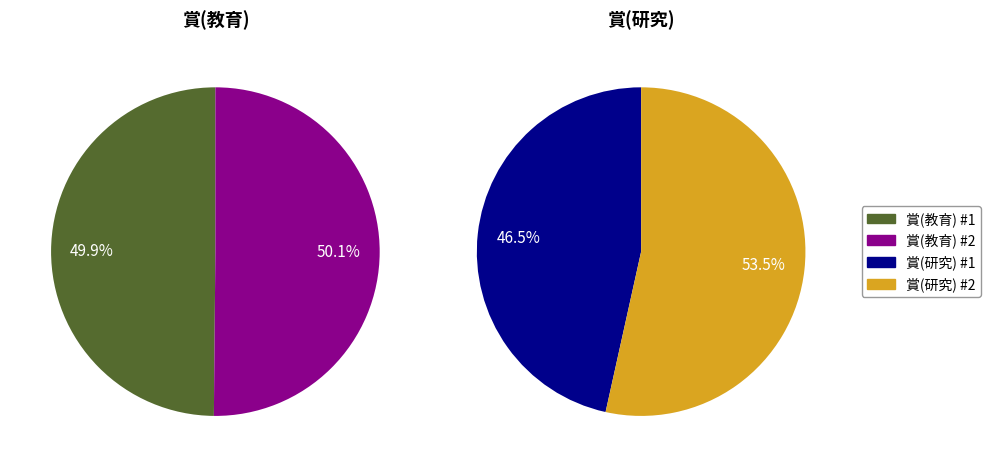

Does 賞(研究) account for over 50% of the chart?

Yes